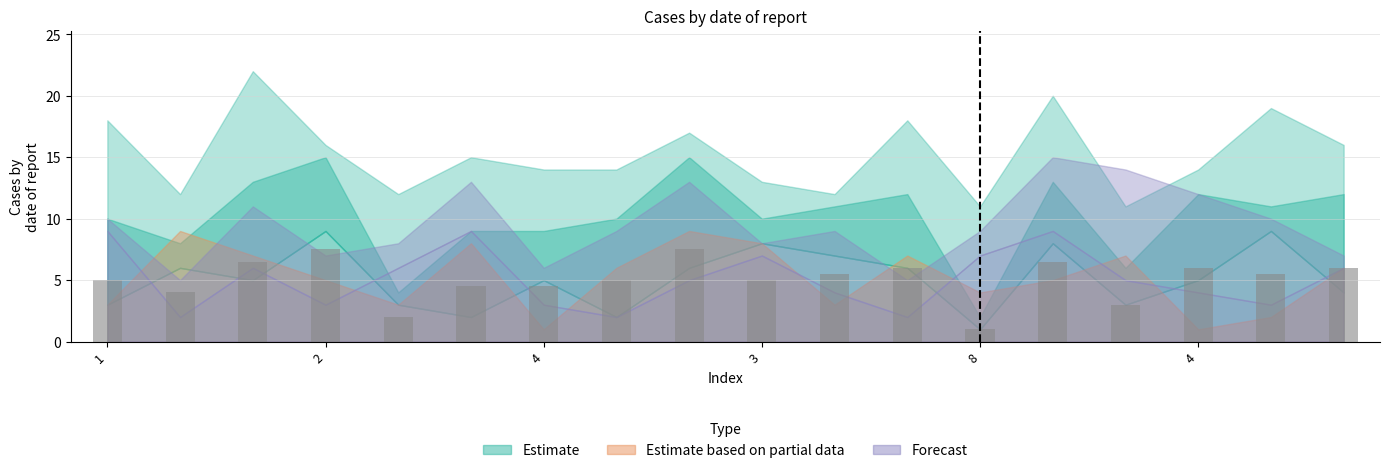

What is the minimum value shown in the chart?

1.0